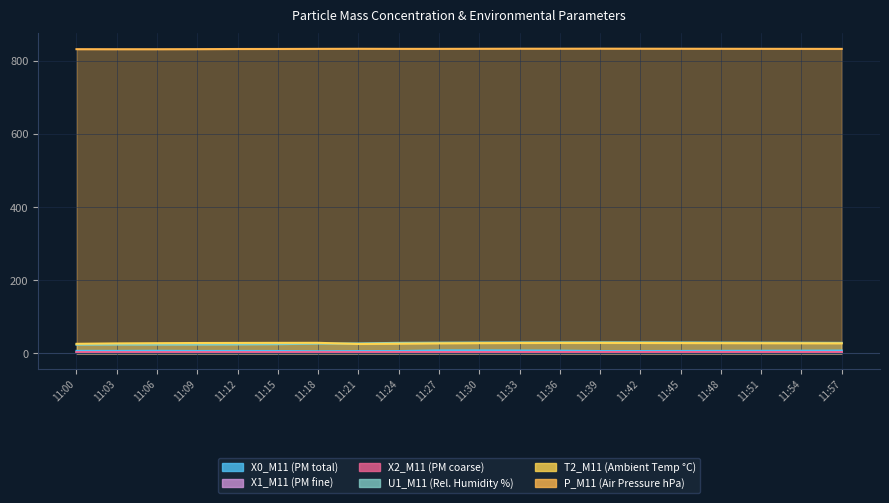

How many distinct data groups are displayed?

6